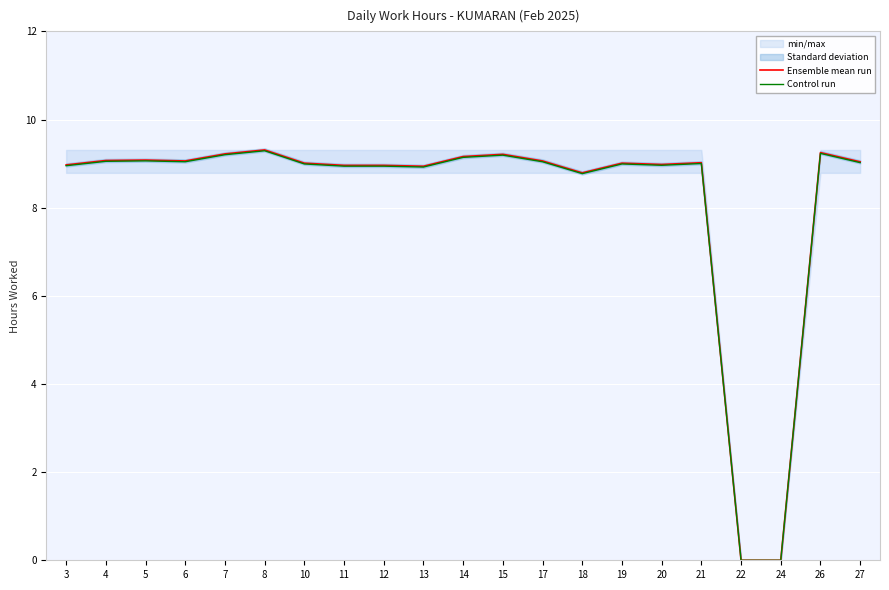

Rank the series by their maximum value, from highest to lowest.

Ensemble mean run, Control run